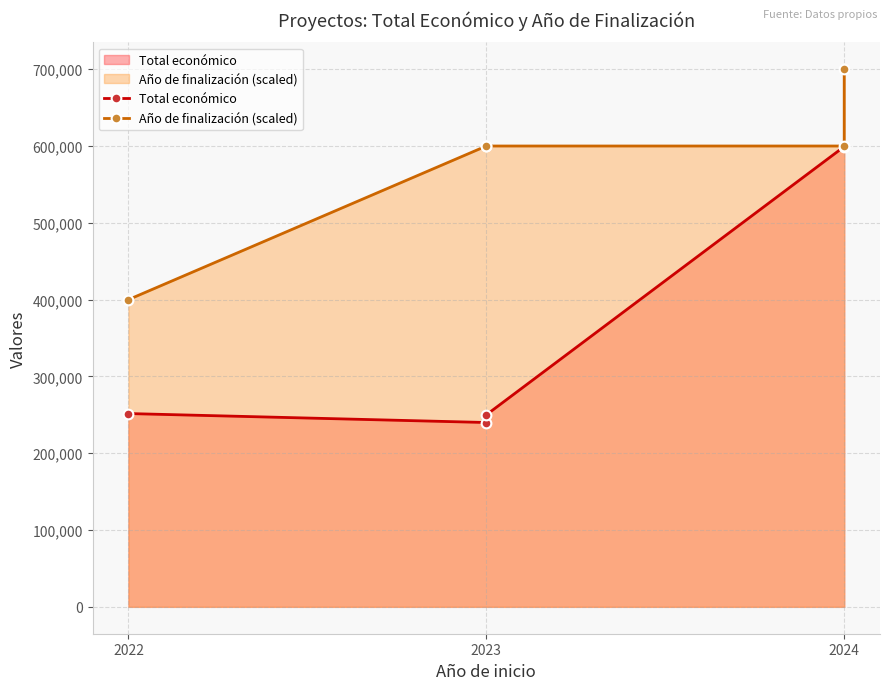

What is the label of the 2nd point from the left?

2023